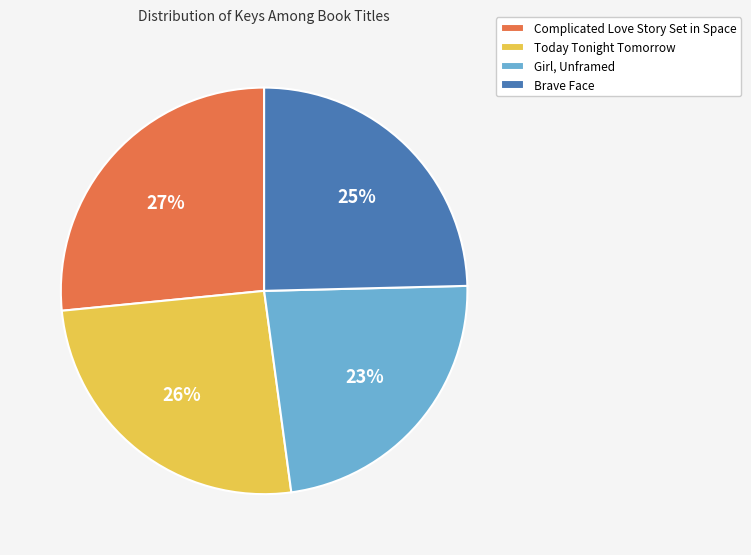

What percentage is the Girl, Unframed slice, to the nearest percent?

23%